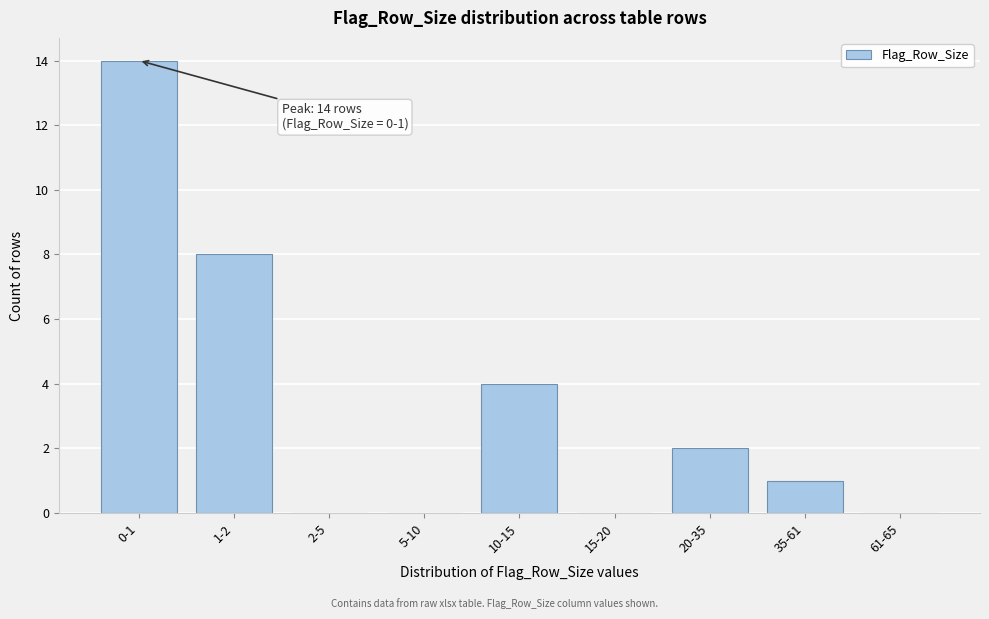

Reading left to right, list all the values displayed in this chart.

0-1=14	1-2=8	2-5=0	5-10=0	10-15=4	15-20=0	20-35=2	35-61=1	61-65=0